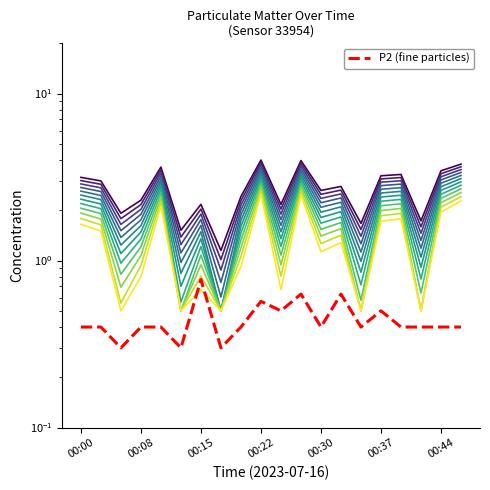

What is the difference between the P1 values at 00:42 and 00:44?

1.7